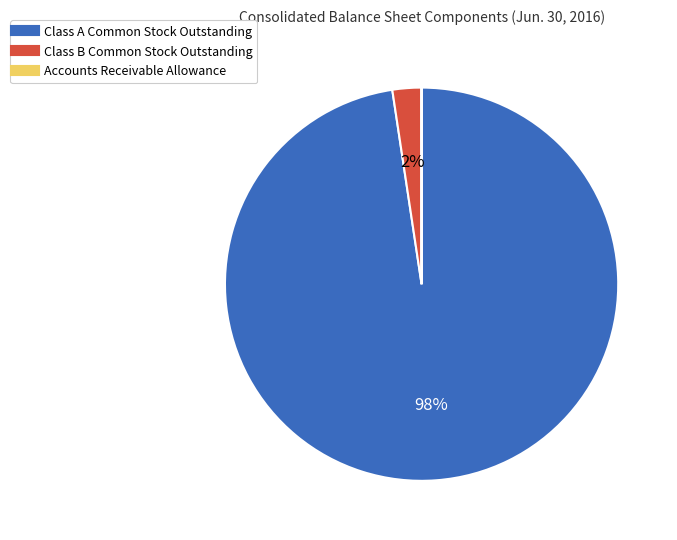

Is it true that Class B Common Stock Outstanding is 9% of the pie?

False